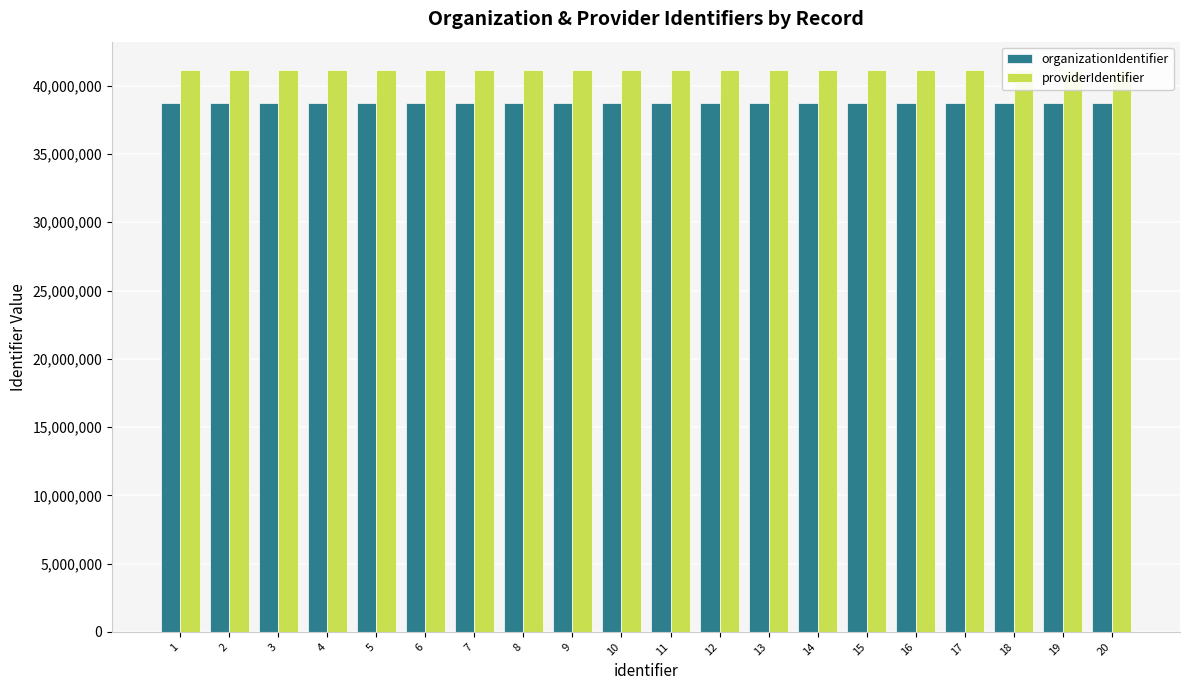

Reading left to right, transcribe all the data shown in this chart.

organizationIdentifier: 38761790	38761790	38761790	38761790	38761790	38761790	38761790	38761790	38761790	38761790	38761790	38761790	38761790	38761790	38761790	38761790	38761790	38761790	38761790	38761790
providerIdentifier: 41168973	41168973	41168973	41168973	41168973	41168973	41168973	41168973	41168973	41168973	41168973	41168973	41168973	41168973	41168973	41168973	41168973	41168973	41168973	41168973